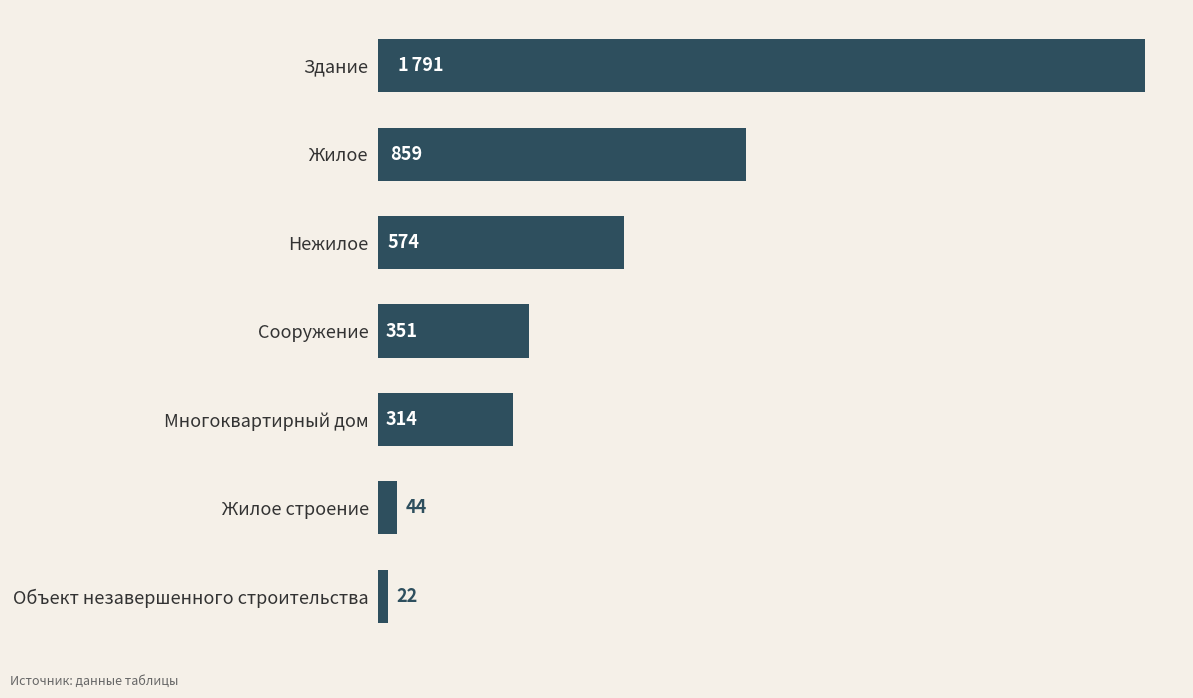

What is the label of the 5th bar from the top?

Многоквартирный дом